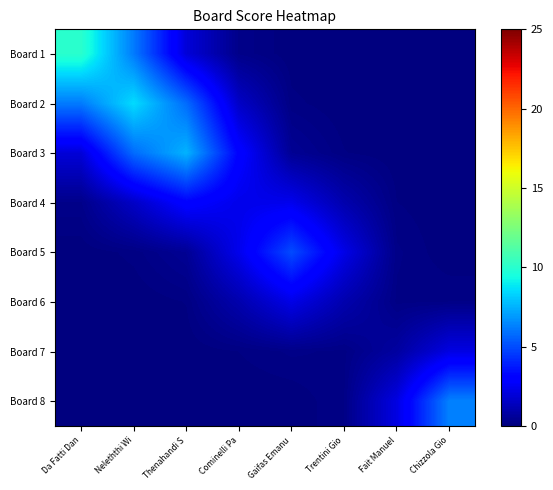

Reading left to right, extract all data points from this chart.

Board 1: Da Fatti Dan=10.0	Neleththi Wi=6.2	Thenahandi S=2.0	Cominelli Pa=0.3	Gaifas Emanu=0.0	Trentini Gio=0.0	Fait Manuel=0.0	Chizzola Gio=0.0
Board 2: Da Fatti Dan=6.2	Neleththi Wi=8.5	Thenahandi S=5.8	Cominelli Pa=1.6	Gaifas Emanu=0.1	Trentini Gio=0.0	Fait Manuel=0.0	Chizzola Gio=0.0
Board 3: Da Fatti Dan=2.0	Neleththi Wi=5.8	Thenahandi S=7.5	Cominelli Pa=3.1	Gaifas Emanu=0.5	Trentini Gio=0.1	Fait Manuel=0.0	Chizzola Gio=0.0
Board 4: Da Fatti Dan=0.3	Neleththi Wi=1.6	Thenahandi S=3.1	Cominelli Pa=2.4	Gaifas Emanu=2.4	Trentini Gio=1.0	Fait Manuel=0.1	Chizzola Gio=0.0
Board 5: Da Fatti Dan=0.0	Neleththi Wi=0.1	Thenahandi S=0.5	Cominelli Pa=2.4	Gaifas Emanu=5.0	Trentini Gio=2.3	Fait Manuel=0.2	Chizzola Gio=0.0
Board 6: Da Fatti Dan=0.0	Neleththi Wi=0.0	Thenahandi S=0.1	Cominelli Pa=1.0	Gaifas Emanu=2.3	Trentini Gio=1.0	Fait Manuel=0.2	Chizzola Gio=0.2
Board 7: Da Fatti Dan=0.0	Neleththi Wi=0.0	Thenahandi S=0.0	Cominelli Pa=0.1	Gaifas Emanu=0.2	Trentini Gio=0.2	Fait Manuel=0.8	Chizzola Gio=2.2
Board 8: Da Fatti Dan=0.0	Neleththi Wi=0.0	Thenahandi S=0.0	Cominelli Pa=0.0	Gaifas Emanu=0.0	Trentini Gio=0.2	Fait Manuel=2.2	Chizzola Gio=6.3